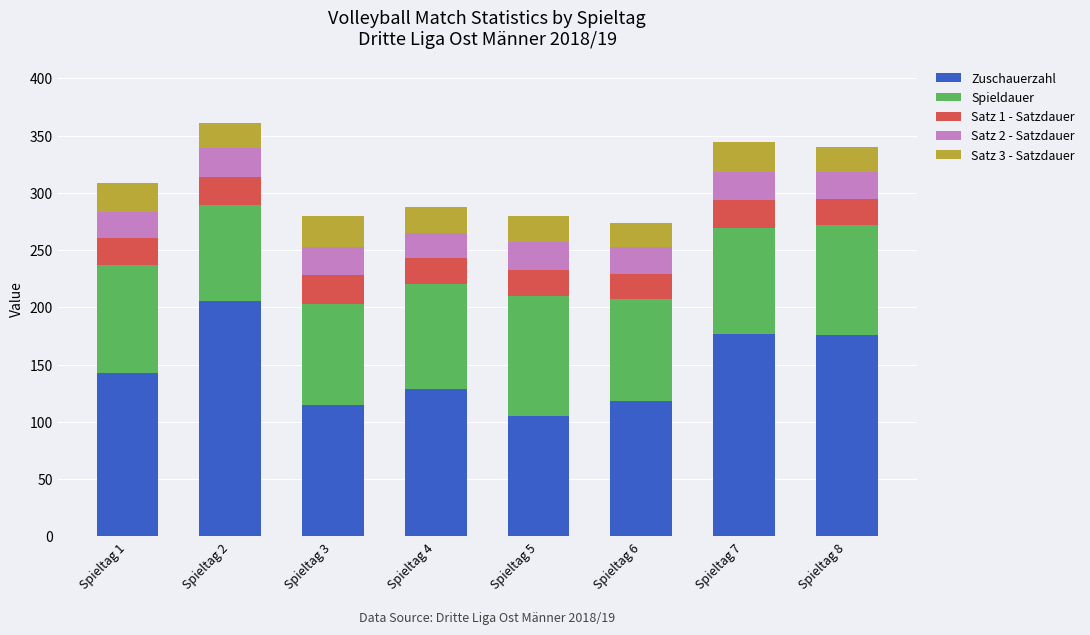

What is the highest value of the Zuschauerzahl series?

206